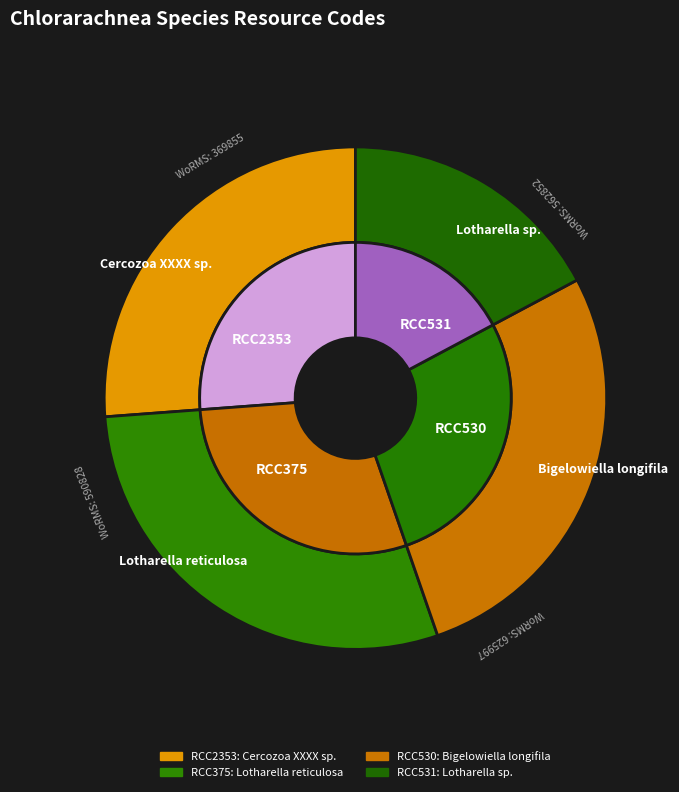

To the nearest percent, what is the combined percentage of RCC530 and RCC531?

45%